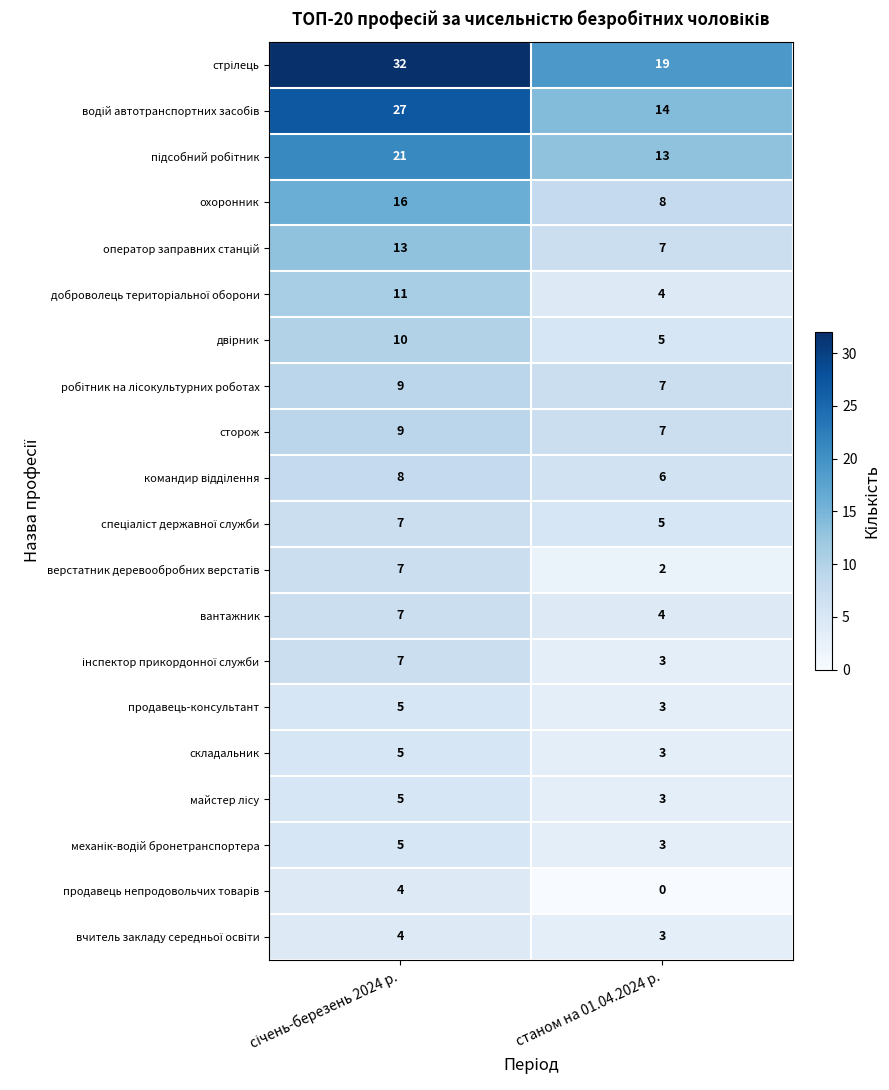

The value of продавець-консультант at станом на 01.04.2024 р. is 3. True or false?

True